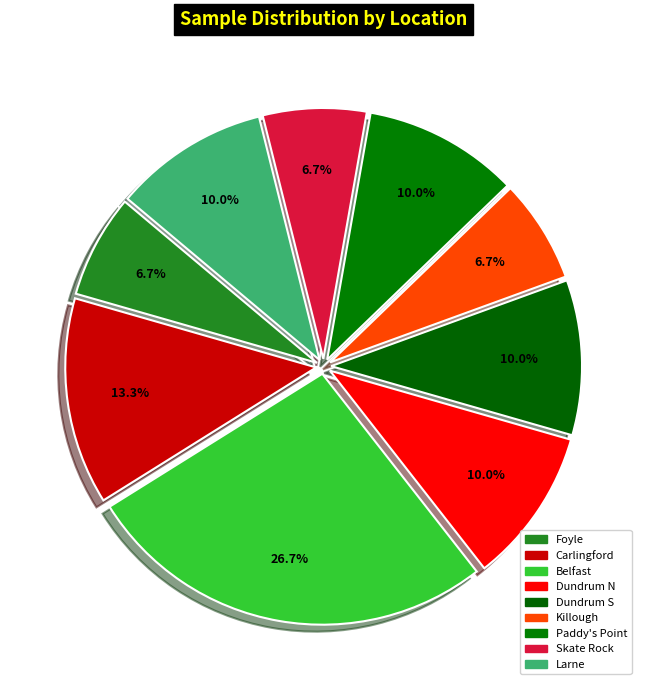

Count the number of slices in the pie.

9